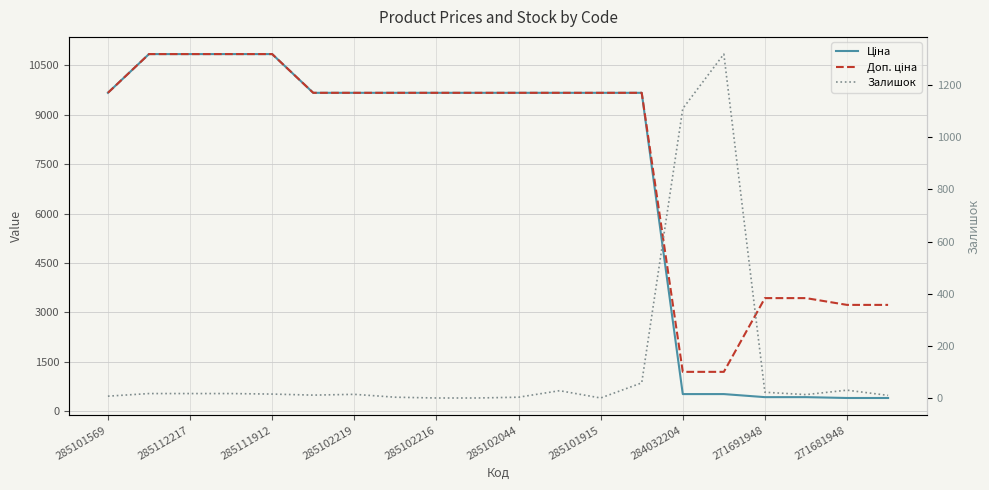

At how many categories does at least one series exceed 514?

20